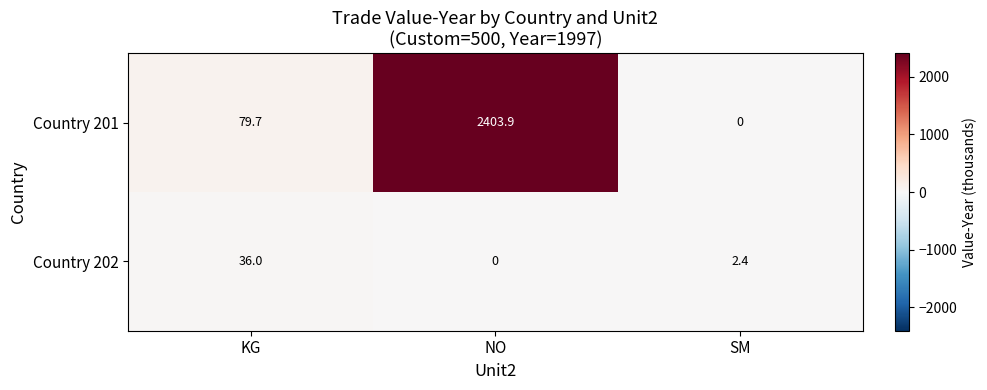

What is the total value across all series at KG?

115.7